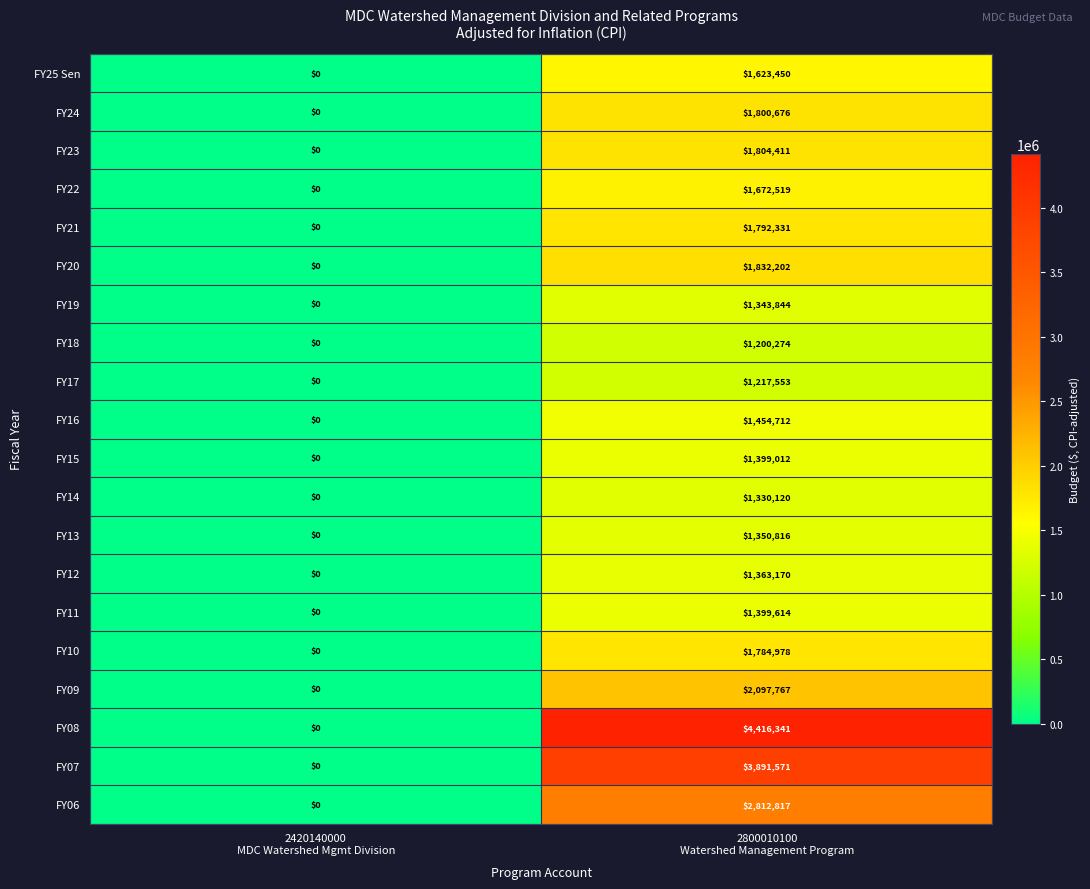

What is the sum of all FY07 values?

3891571